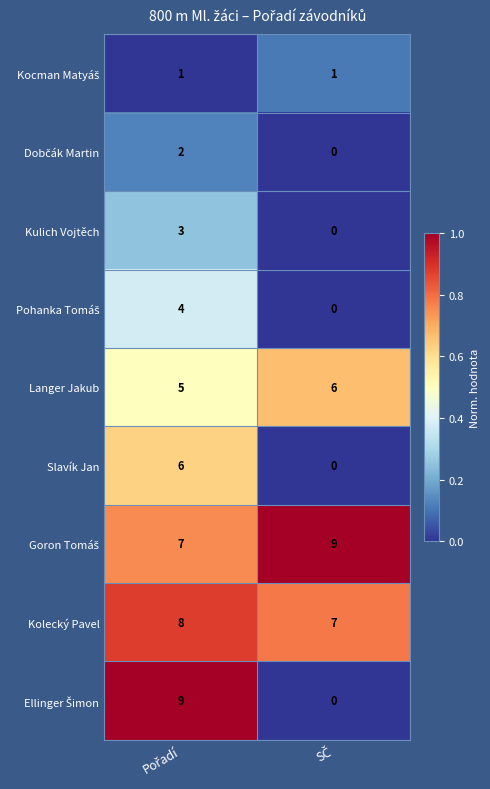

What is the sum of all Kulich Vojtěch values?

3